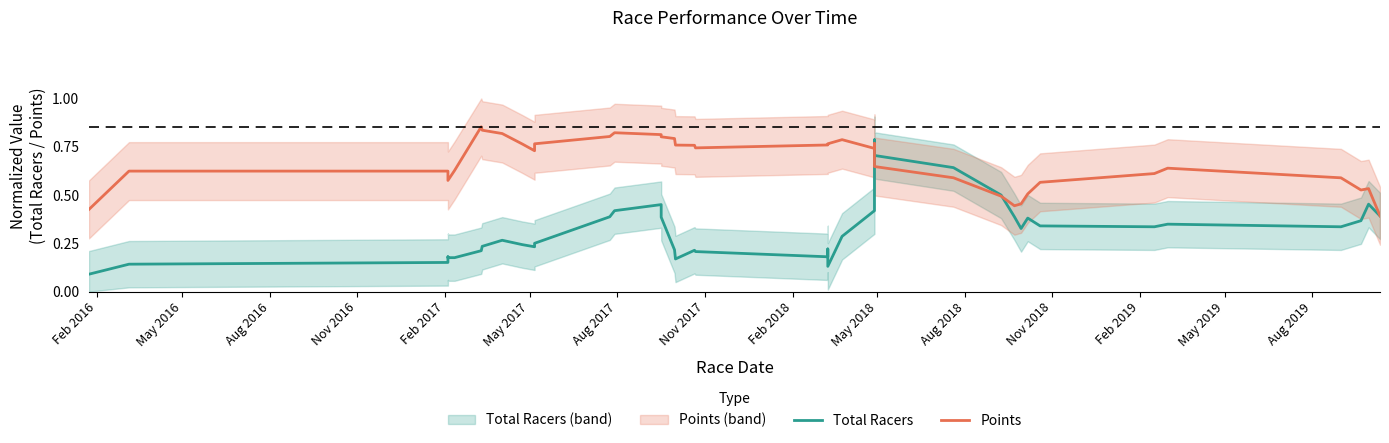

What is the minimum value shown in the chart?

0.1